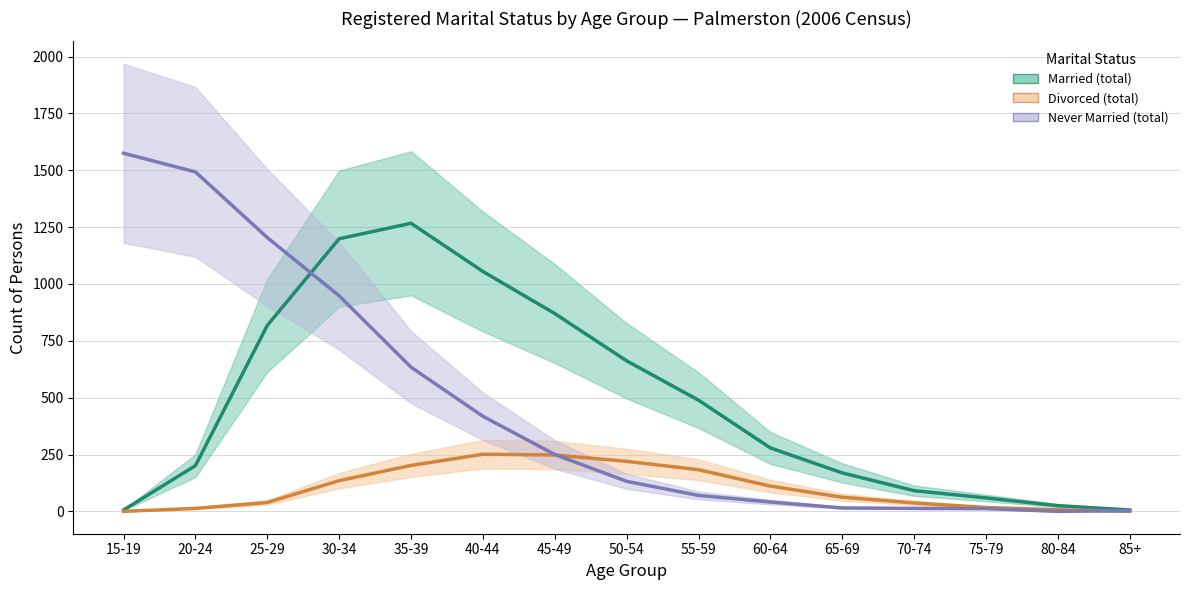

Which label corresponds to the largest value in the chart?

15-19